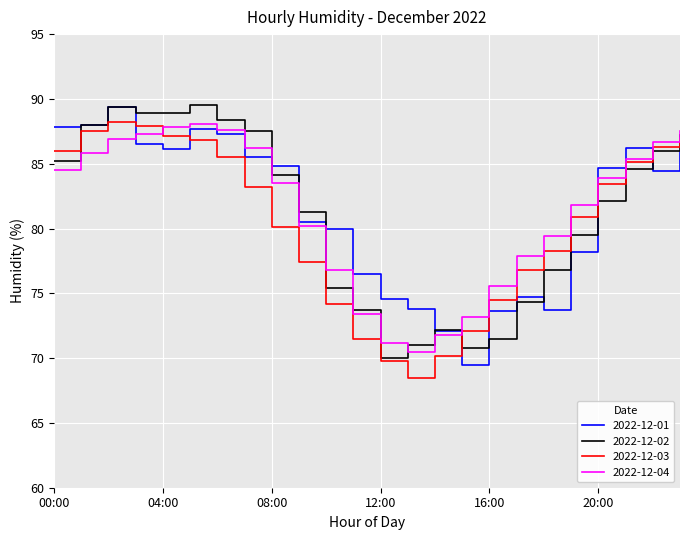

What is the greatest value displayed?

89.5